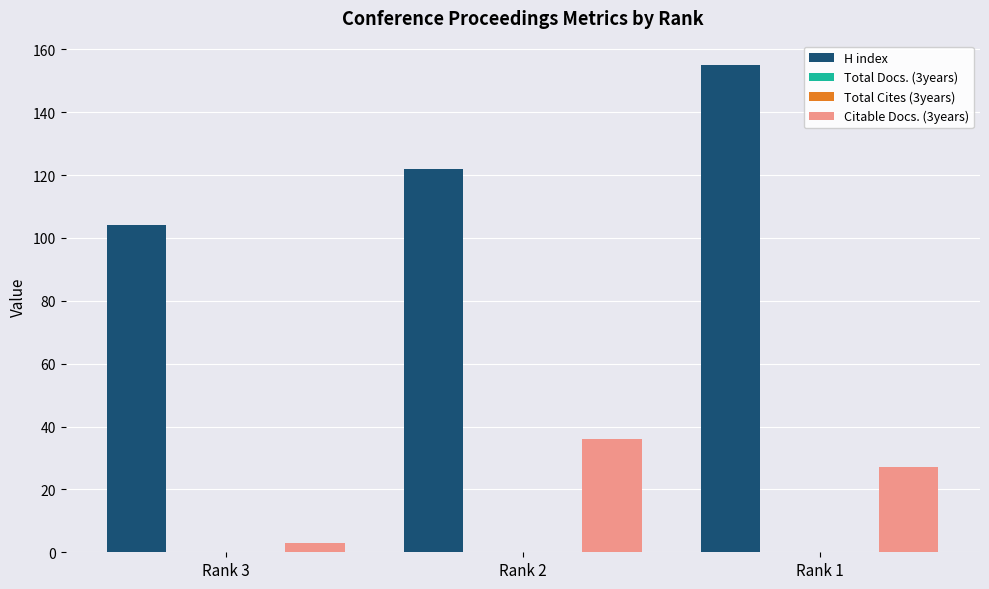

What is the highest value of the Citable Docs. (3years) series?

36